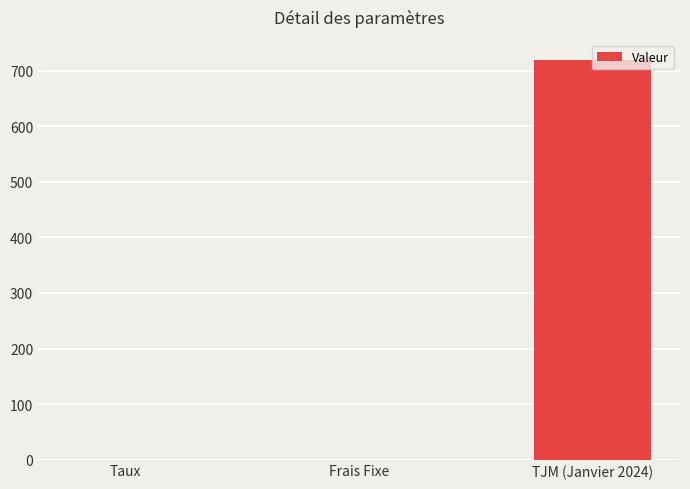

Which label corresponds to the largest value in the chart?

TJM (Janvier 2024)